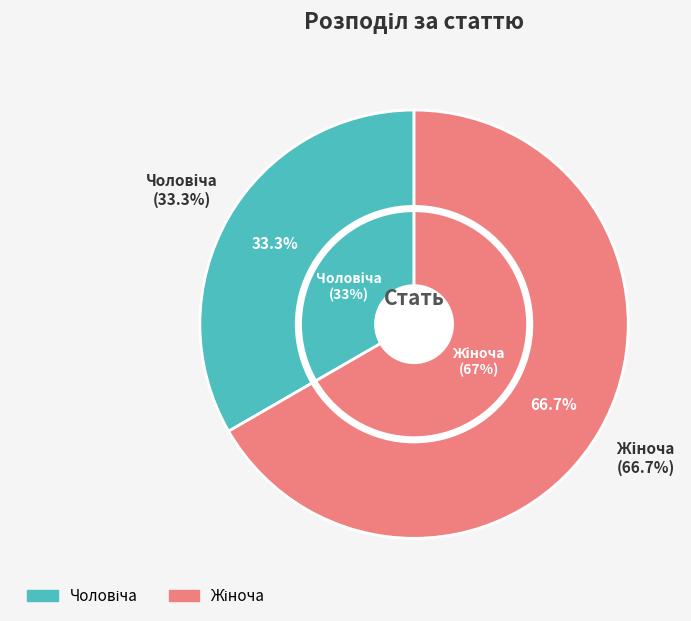

Which slice represents more than half of the pie?

Жіноча